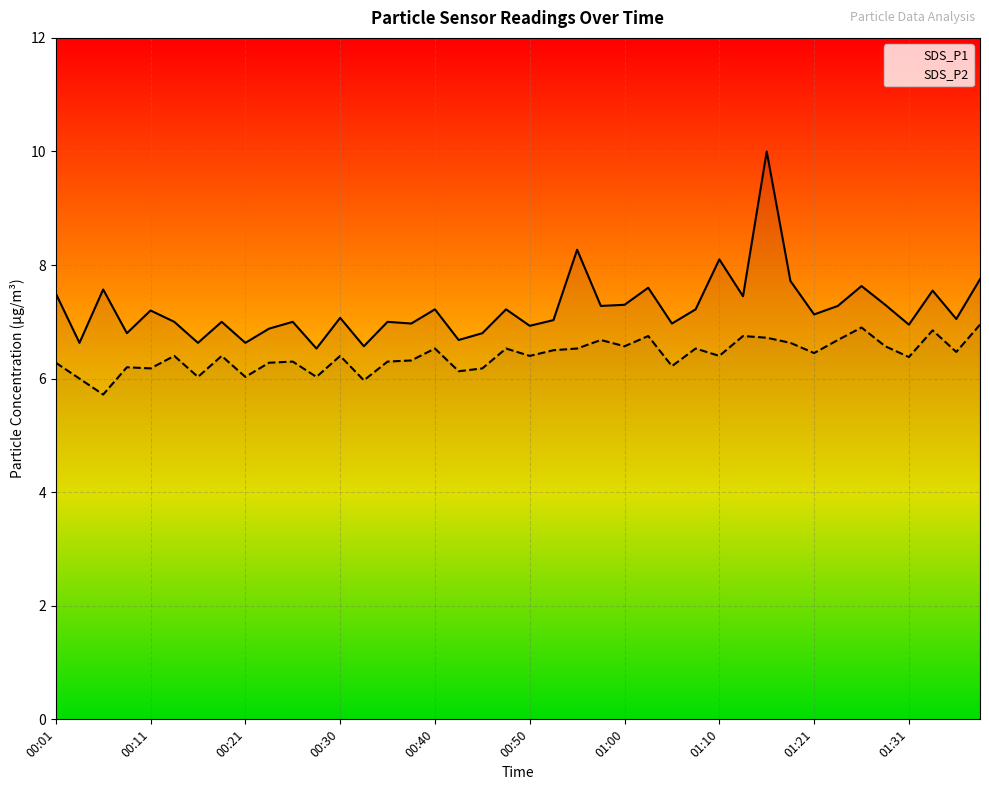

What is the difference between the second highest and second lowest values in the SDS_P1 series?

1.7